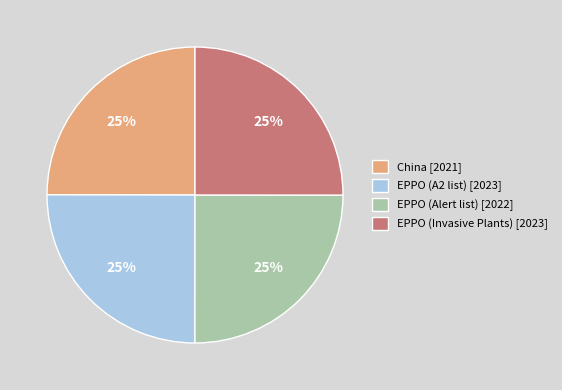

What percentage is the China slice, to the nearest percent?

25%